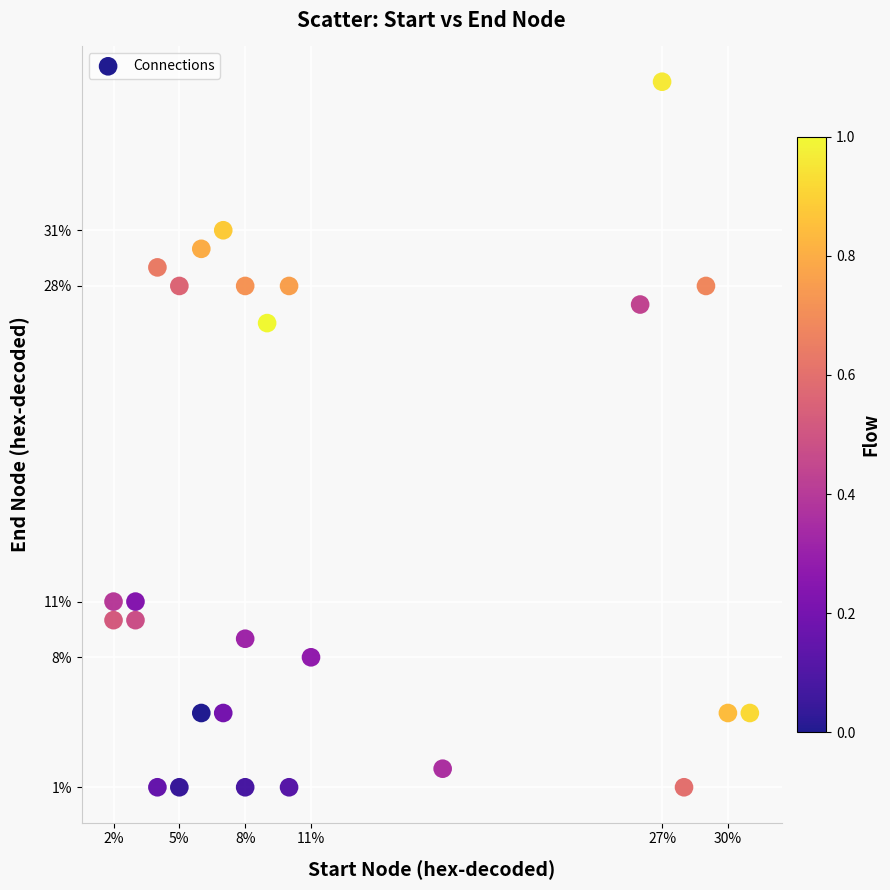

What is the range of Y values (max minus min)?

38